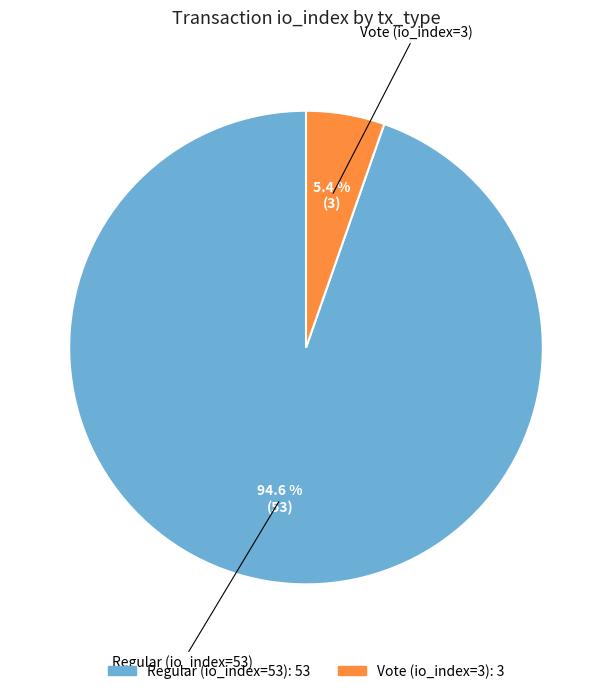

To the nearest percent, what percentage of the pie is Regular (io_index=53)?

95%